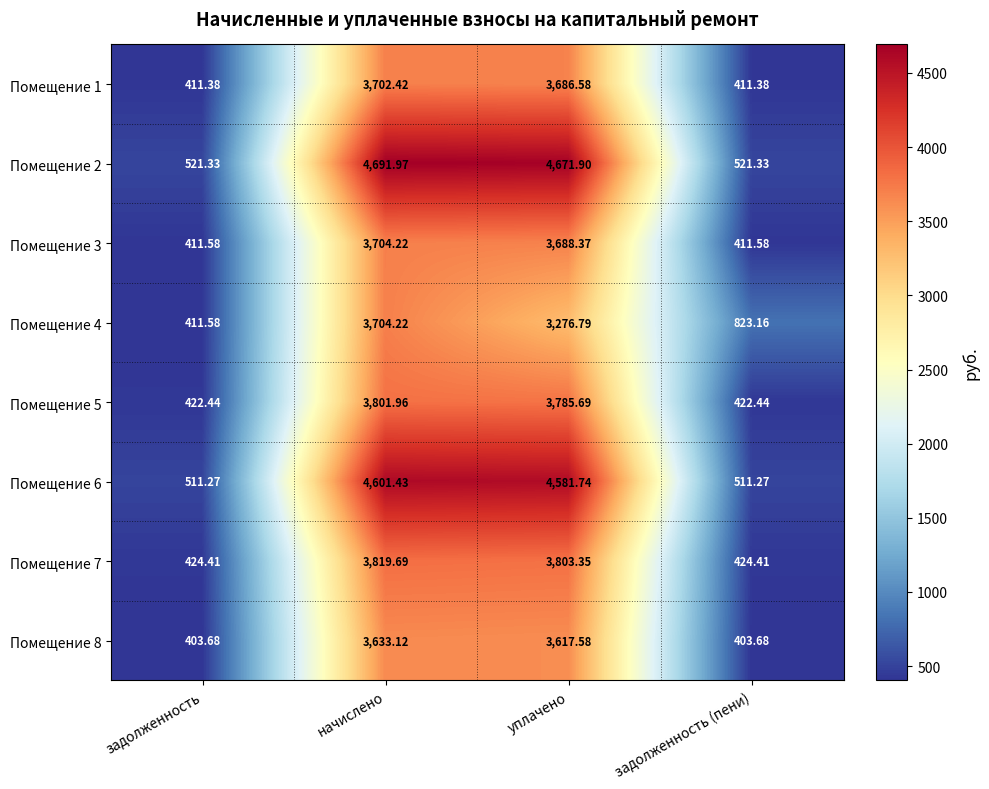

Which series has the largest total across all categories?

Помещение 2